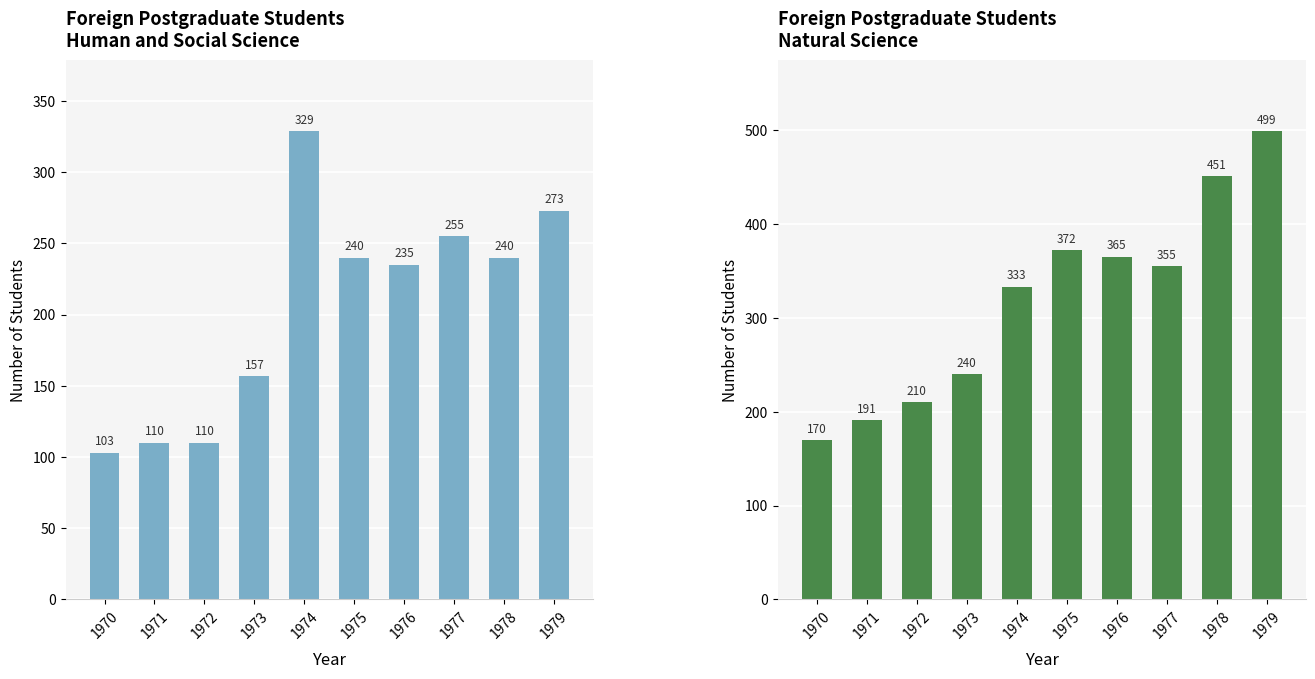

Reading left to right, transcribe all the data shown in this chart.

Human and Social Science: 103	110	110	157	329	240	235	255	240	273
Natural Science: 170	191	210	240	333	372	365	355	451	499